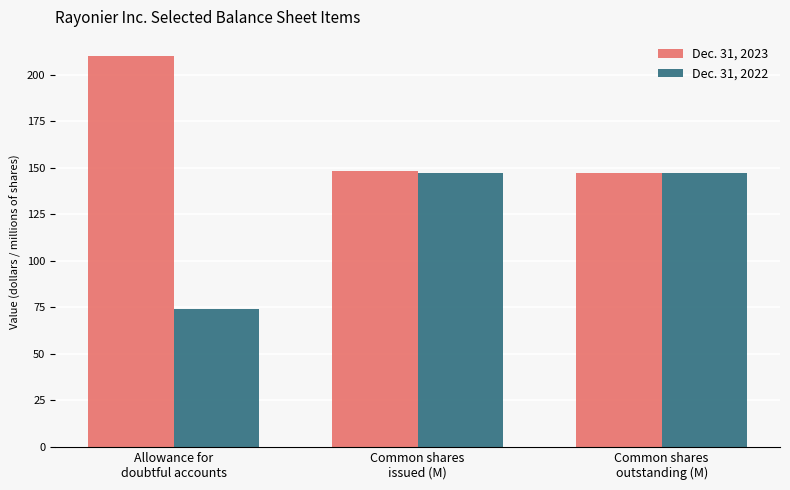

True or false: Dec. 31, 2023 has a value of 210.0 at Allowance for
doubtful accounts.

True